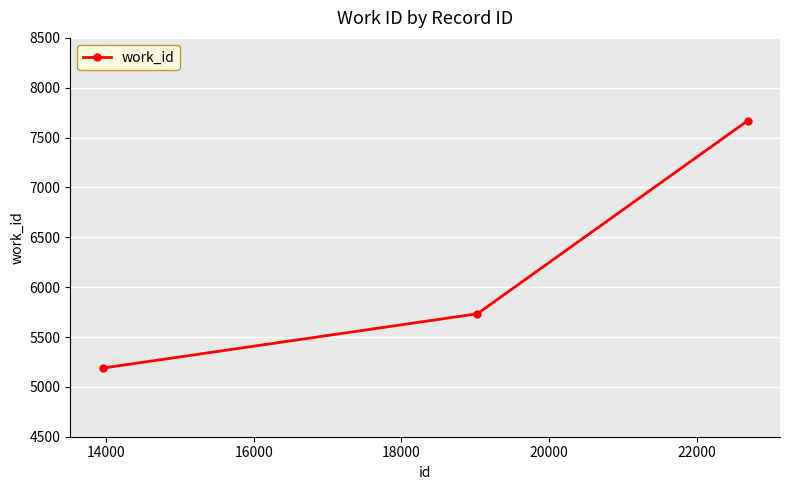

Reading left to right, what are all the values shown in this chart?

5188	5733	7670